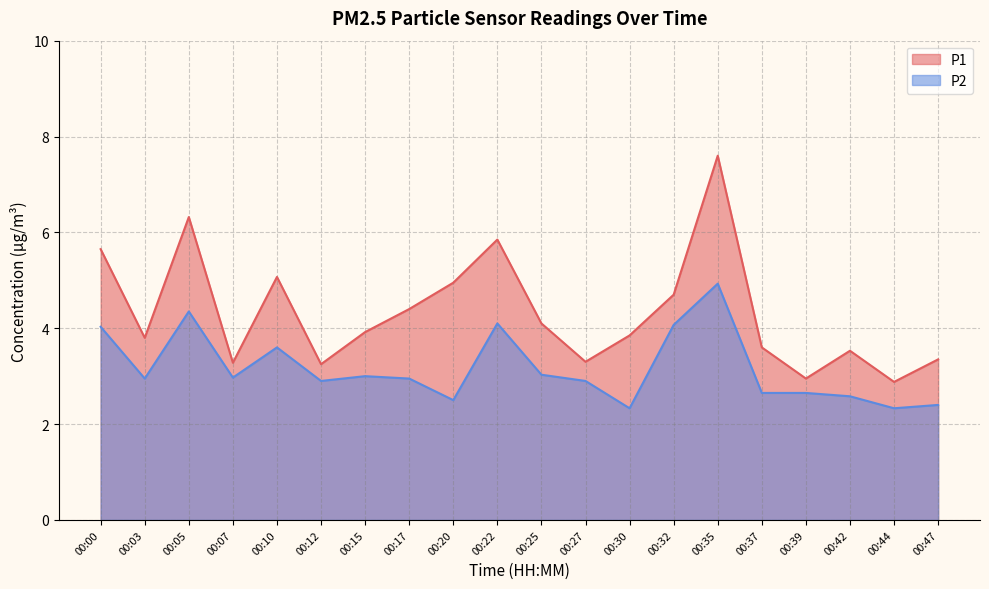

Reading right to left, extract all data points from this chart.

P1: 3.4	2.9	3.5	3.0	3.6	7.6	4.7	3.9	3.3	4.1	5.8	5.0	4.4	3.9	3.2	5.1	3.3	6.3	3.8	5.7
P2: 2.4	2.3	2.6	2.6	2.6	4.9	4.1	2.3	2.9	3.0	4.1	2.5	3.0	3.0	2.9	3.6	3.0	4.3	3.0	4.0